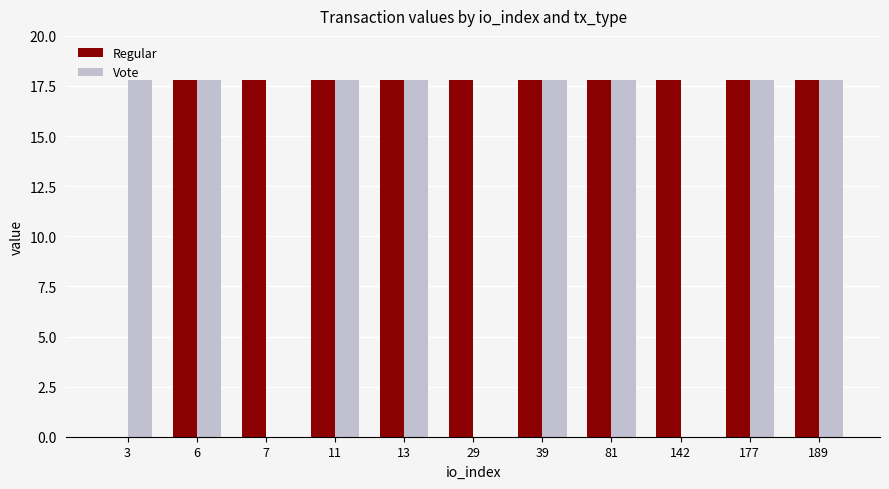

What is the sum of all Vote values?

142.4